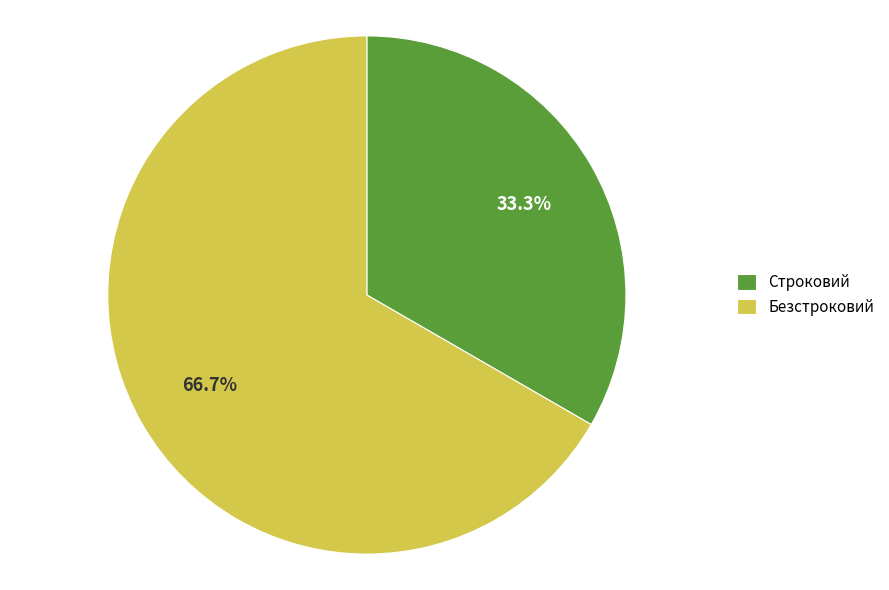

Which slice is the smallest?

Строковий